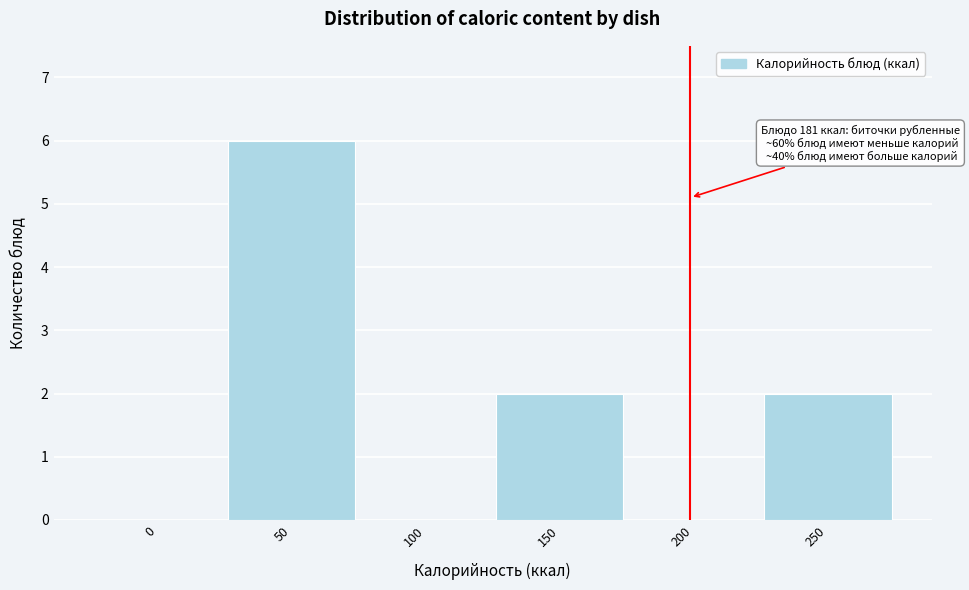

Reading left to right, what are all the values shown in this chart?

0=0	50=6	100=0	150=2	200=0	250=2